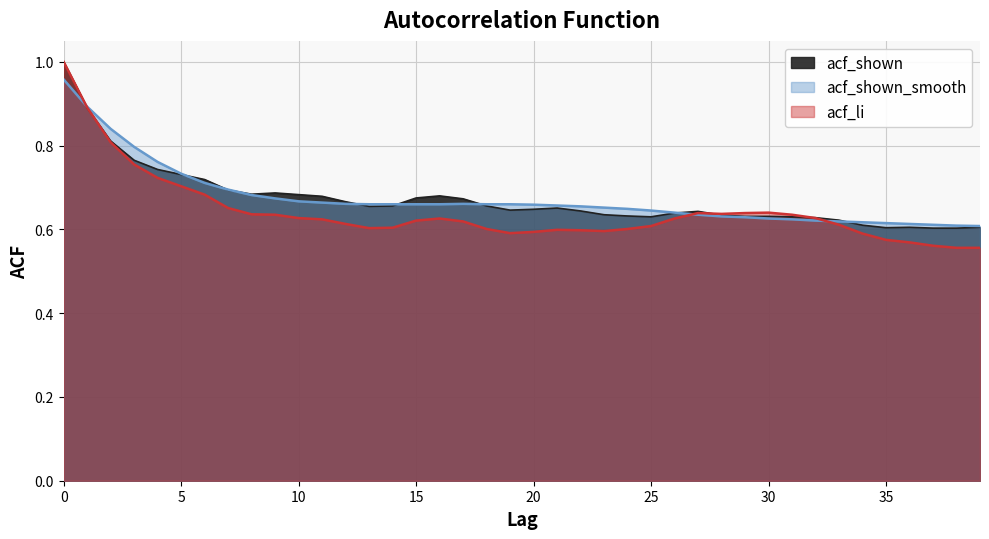

What is the total value across all series at 39?

1.8